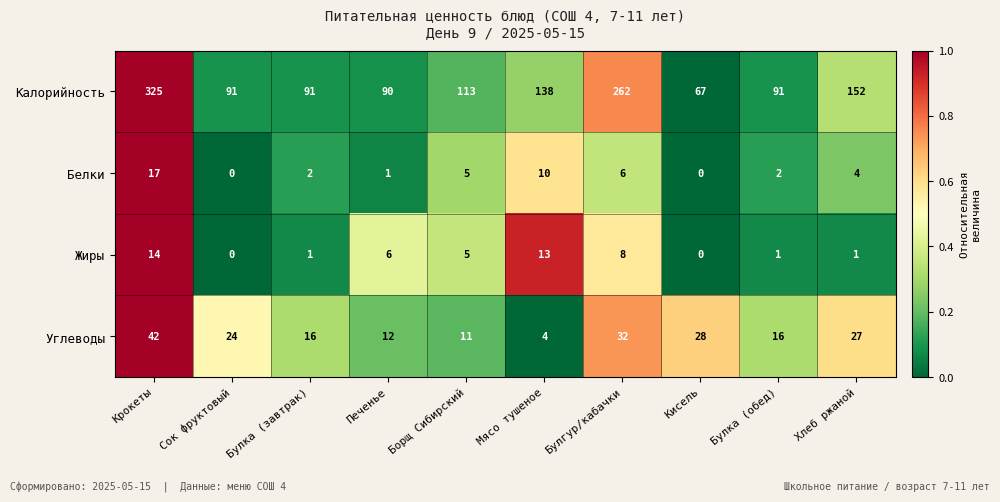

How many series are shown in this chart?

4